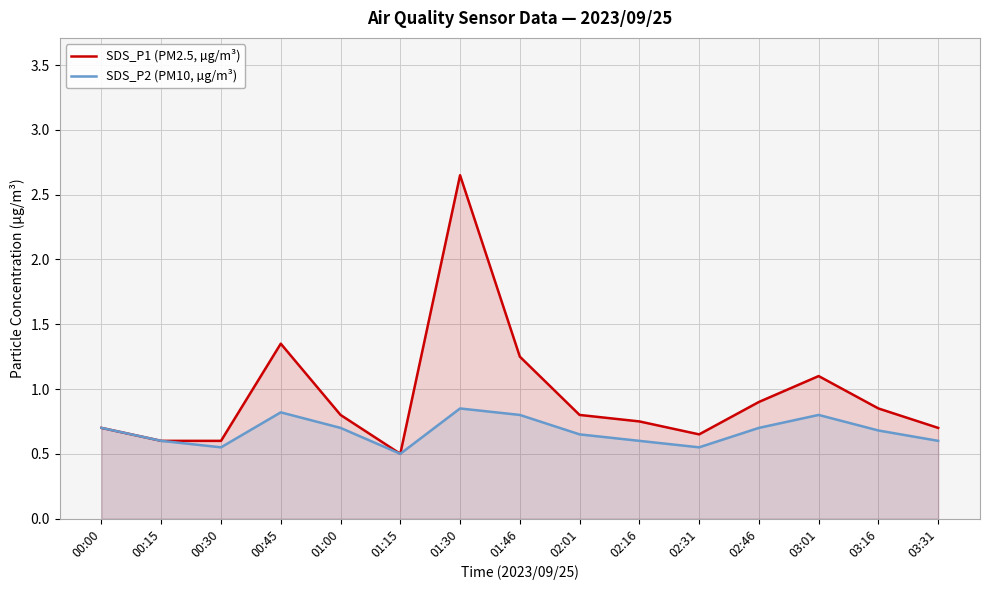

Rank the categories by SDS_P2 (PM10, µg/m³) value from lowest to highest.

01:15, 00:30, 02:31, 00:15, 02:16, 03:31, 02:01, 03:16, 00:00, 01:00, 02:46, 01:46, 03:01, 00:45, 01:30